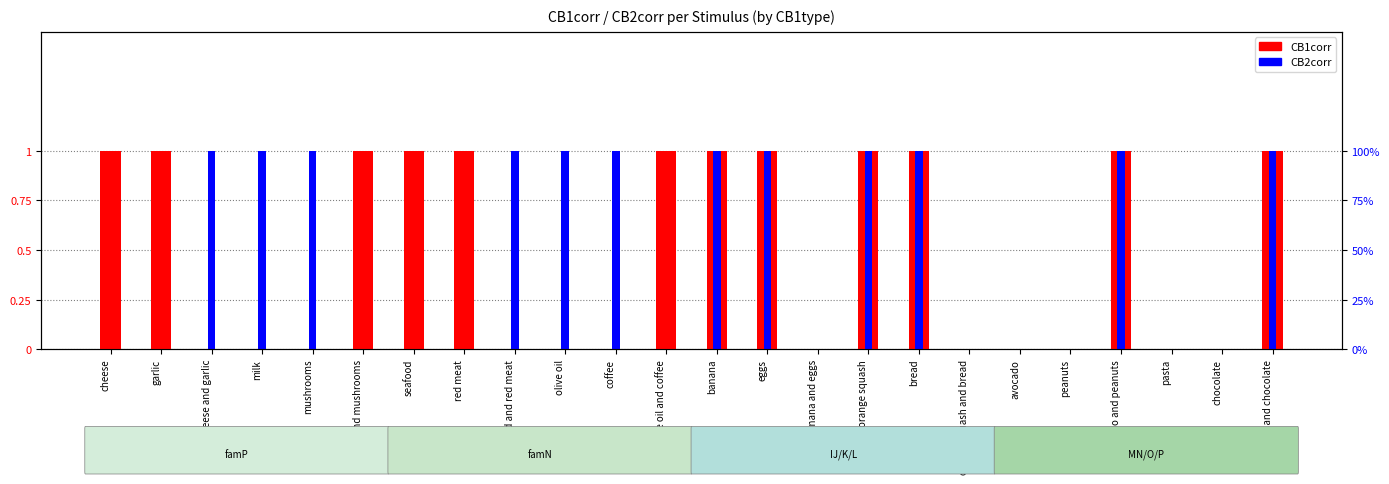

Reading left to right, extract all data points from this chart.

CB1corr: 1	1	0	0	0	1	1	1	0	0	0	1	1	1	0	1	1	0	0	0	1	0	0	1
CB2corr: 0	0	1	1	1	0	0	0	1	1	1	0	1	1	0	1	1	0	0	0	1	0	0	1